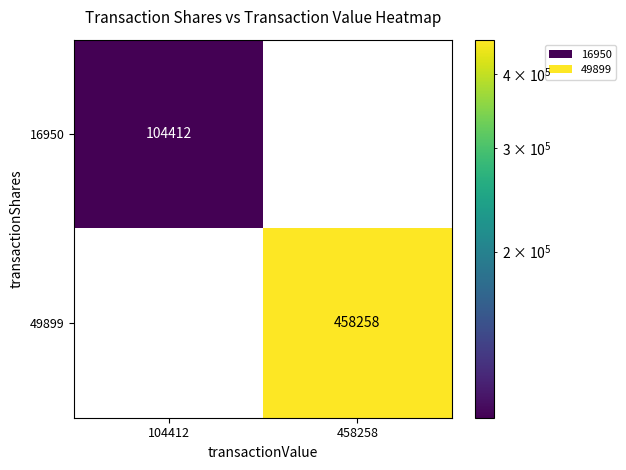

What is the maximum value shown in the chart?

458258